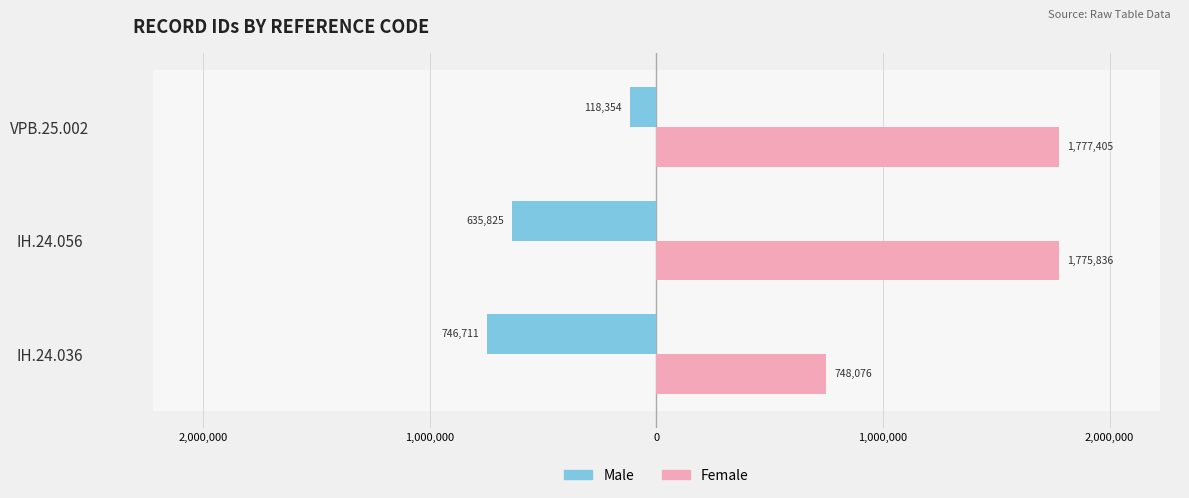

List the series in order of their overall mean, lowest first.

Male, Female